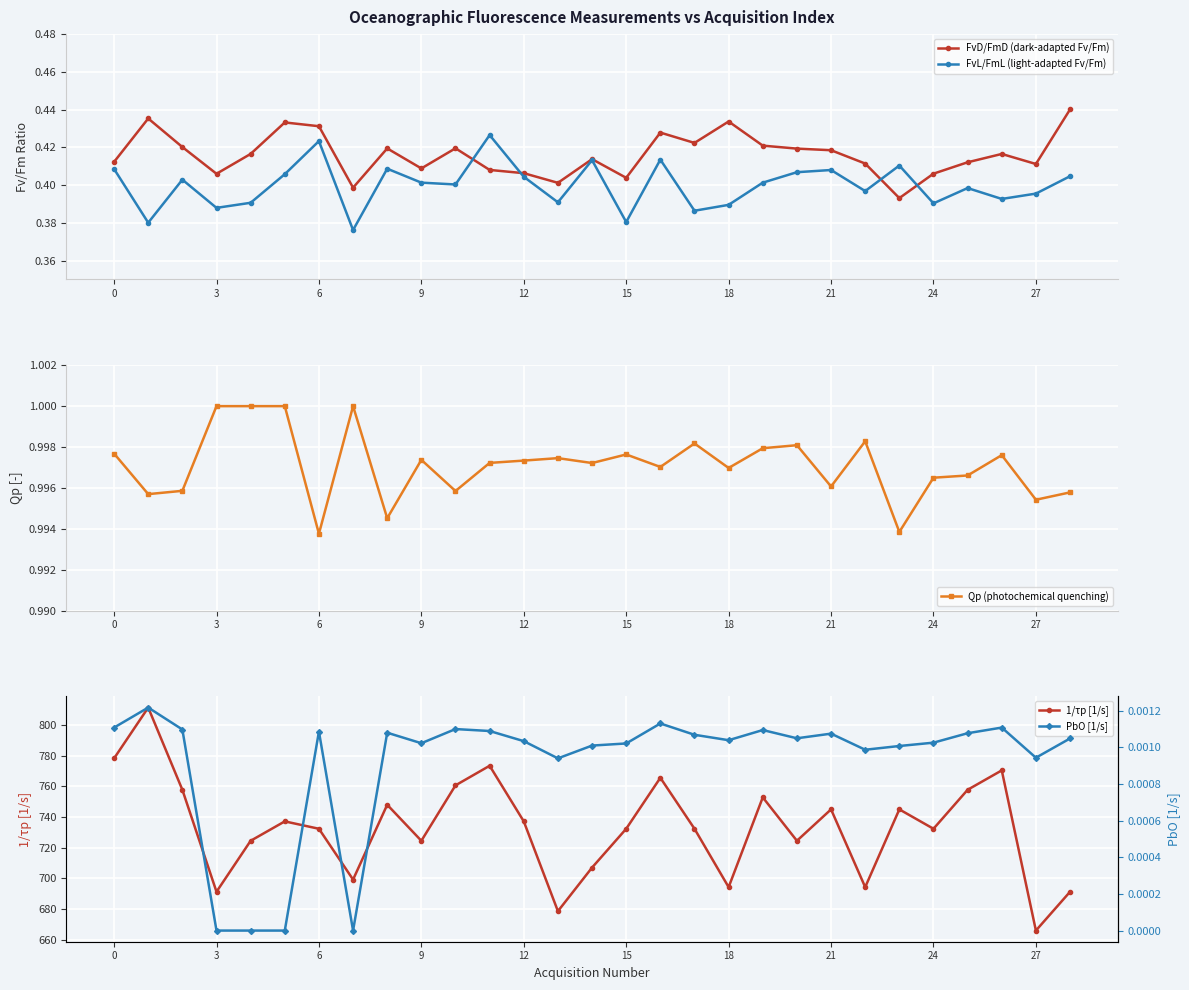

True or false: FvL/FmL (light-adapted Fv/Fm) has a value of 0.6 at 3.

False